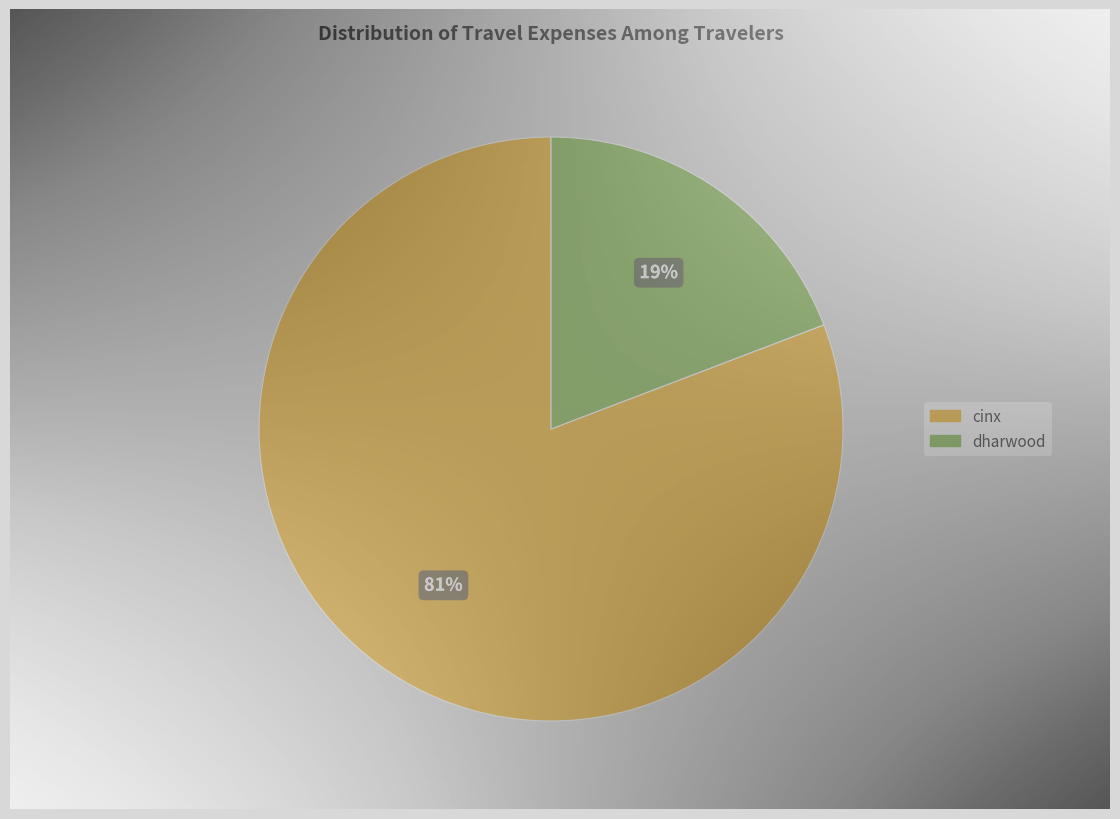

What is the ratio of the value at dharwood to the value at cinx?

0.2